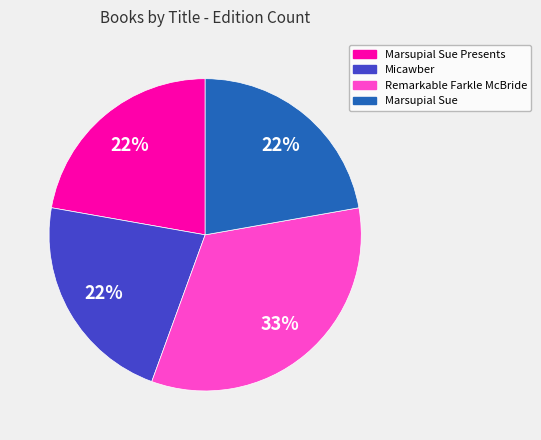

Does any single category account for the majority?

No